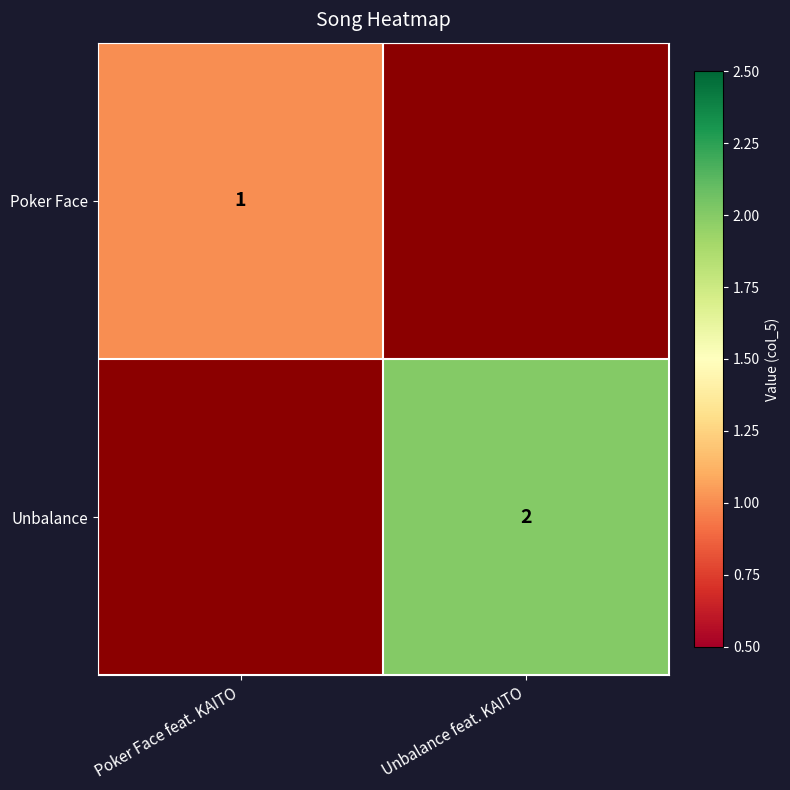

Is it true that Unbalance equals 1 at Unbalance feat. KAITO?

False